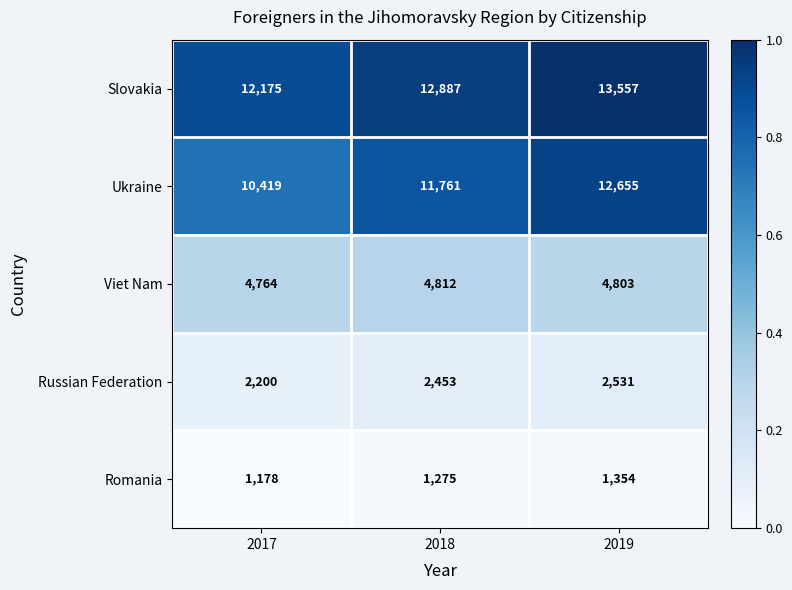

The value of Ukraine at 2019 is 16494. True or false?

False